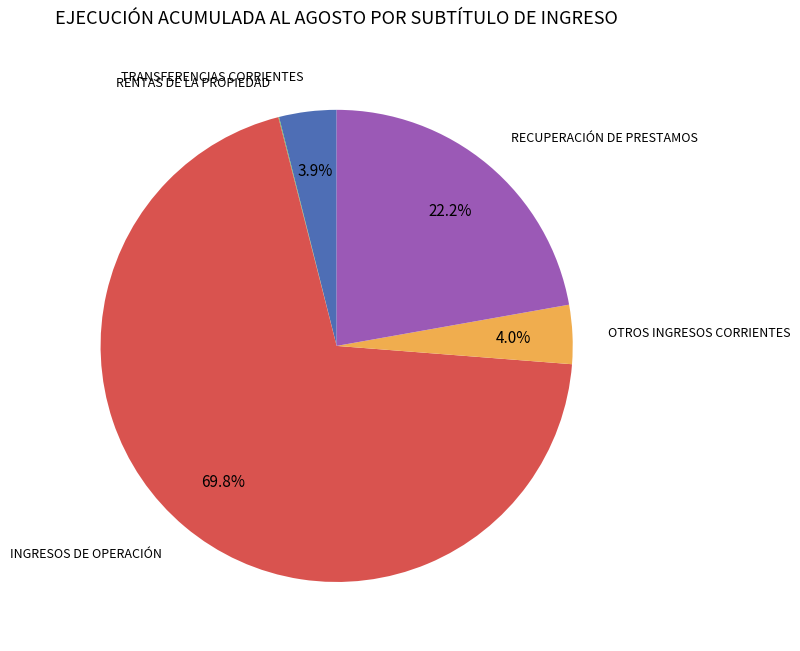

Is there a majority slice in this chart?

Yes